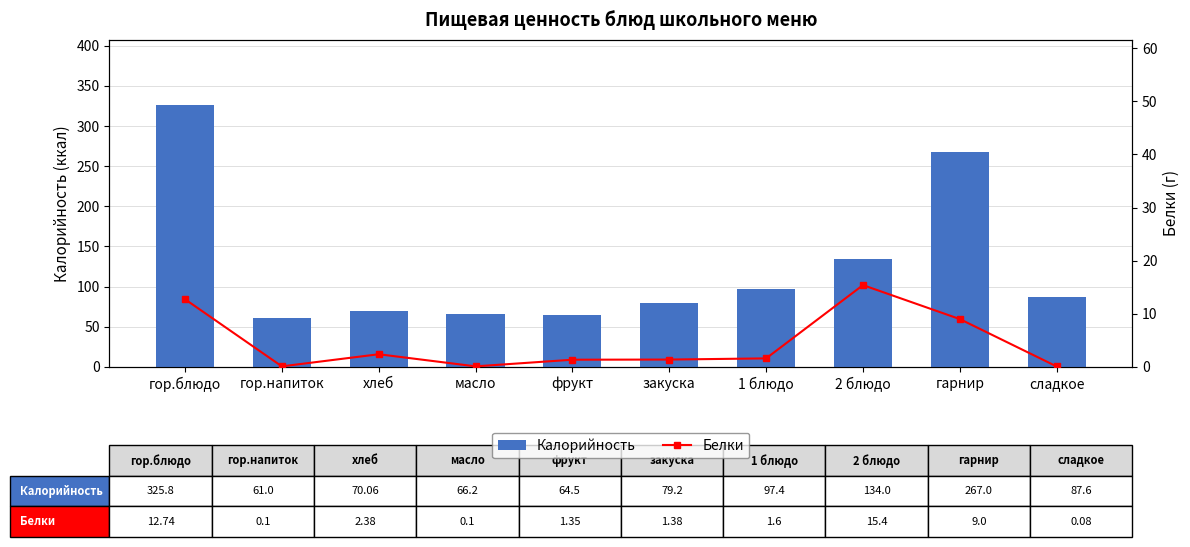

List the series in order of their overall mean, highest first.

Калорийность, Белки